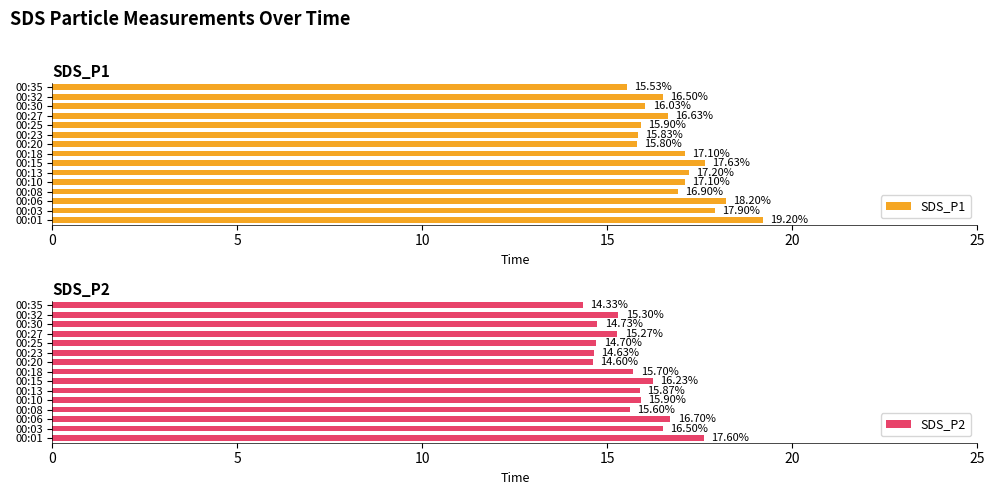

List the series in order of their overall mean, lowest first.

SDS_P2, SDS_P1